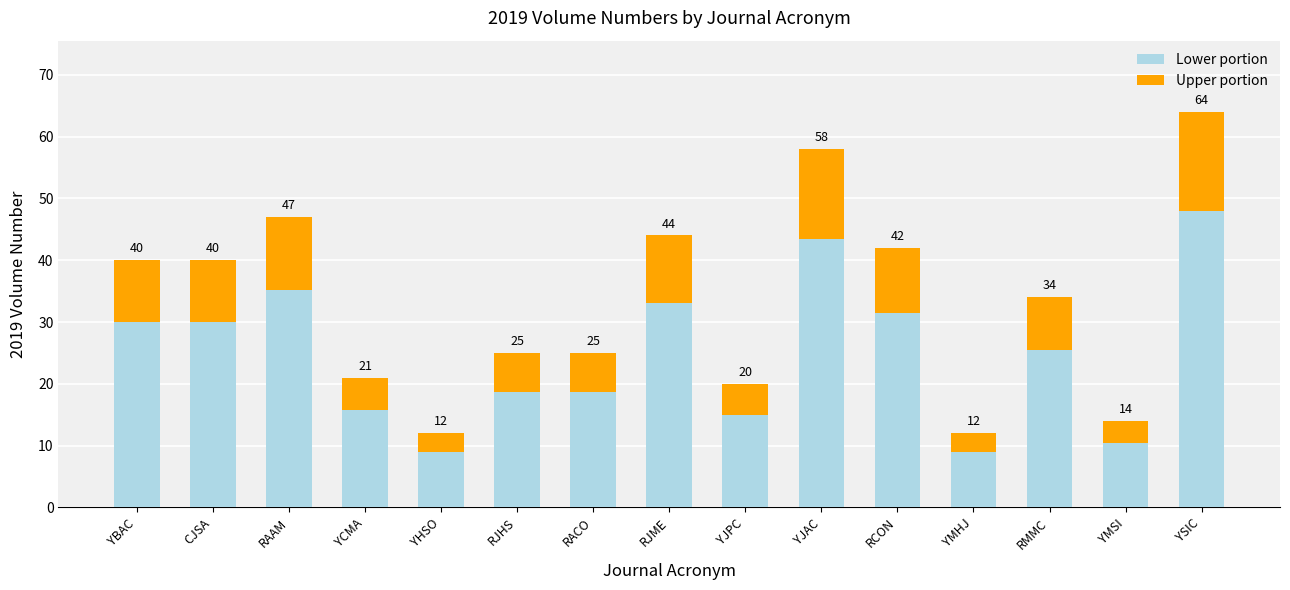

The value of Upper portion at RMMC is 5.2. True or false?

False